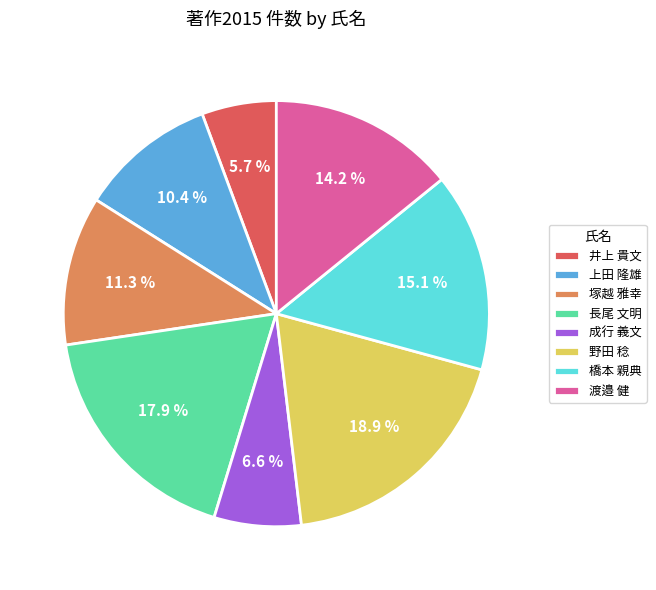

Is it true that 塚越 雅幸 is 11% of the pie?

True